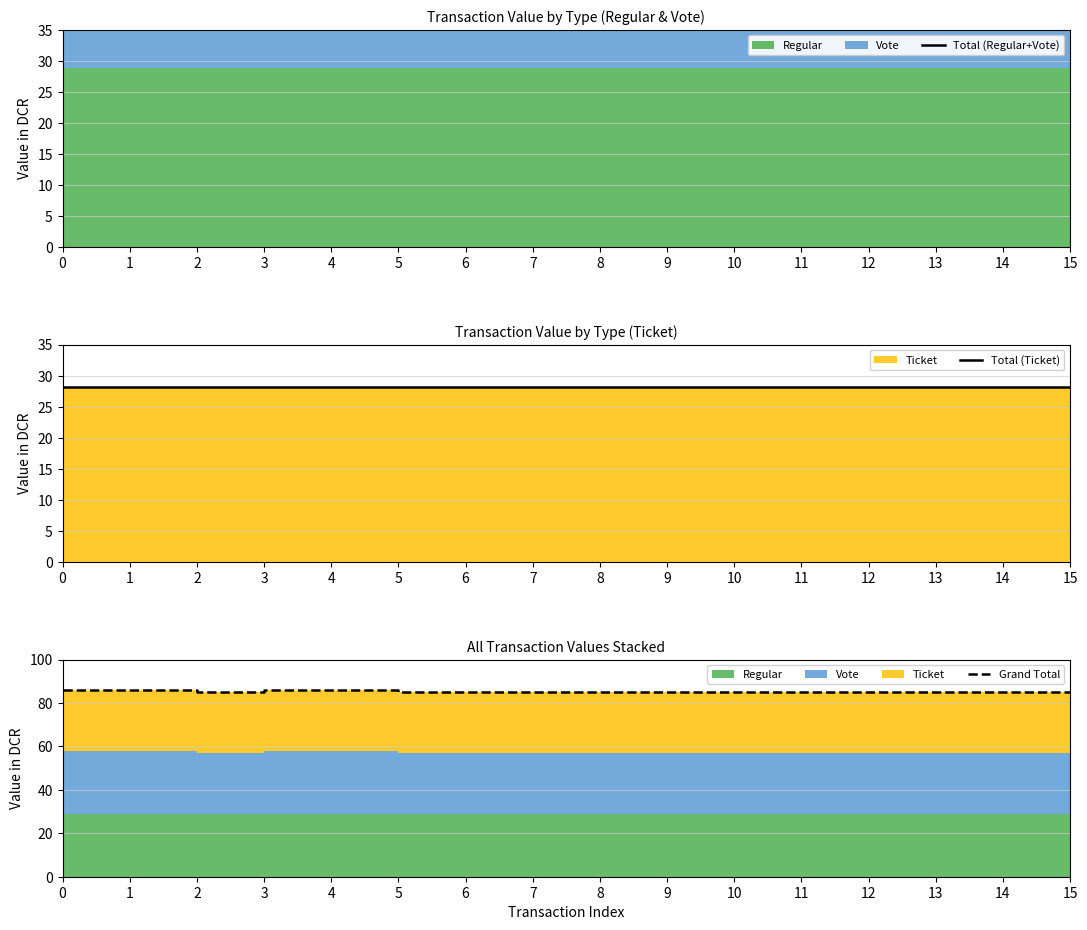

Reading left to right, what are all the values shown in this chart?

Total (Regular+Vote): 0=57.7	1=57.7	2=57.0	3=57.7	4=57.7	5=57.0	6=57.0	7=57.0	8=57.0	9=57.0	10=57.0	11=57.0	12=57.0	13=57.0	14=57.0	15=57.0
Total (Ticket): 0=28.1	1=28.1	2=28.1	3=28.1	4=28.1	5=28.1	6=28.1	7=28.1	8=28.1	9=28.1	10=28.1	11=28.1	12=28.1	13=28.1	14=28.1	15=28.1
Grand Total: 0=85.8	1=85.8	2=85.1	3=85.8	4=85.8	5=85.1	6=85.1	7=85.1	8=85.1	9=85.1	10=85.1	11=85.1	12=85.1	13=85.1	14=85.1	15=85.1